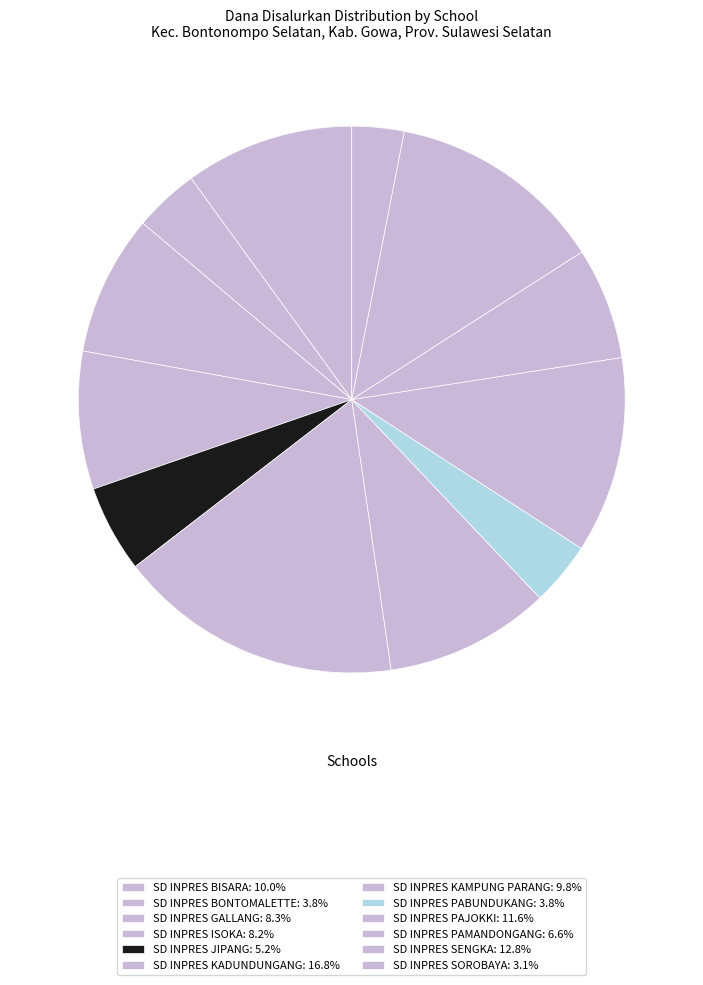

Is it true that SD INPRES SENGKA is 13% of the pie?

True